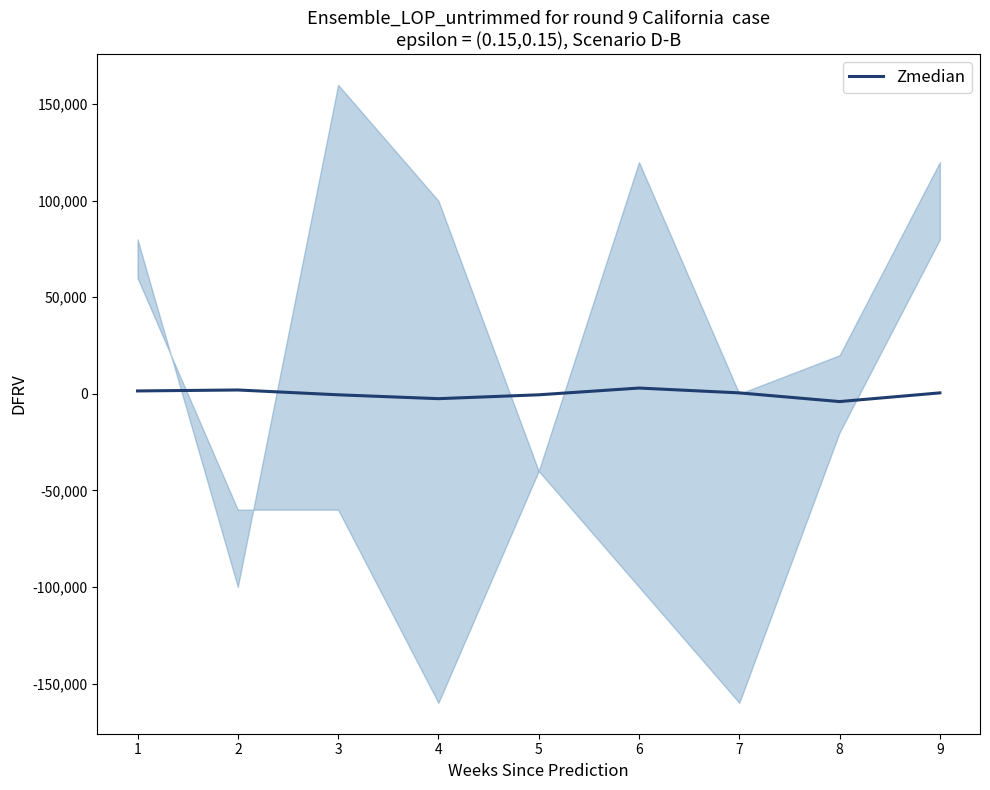

Is it true that the value at 1 is 716?

False